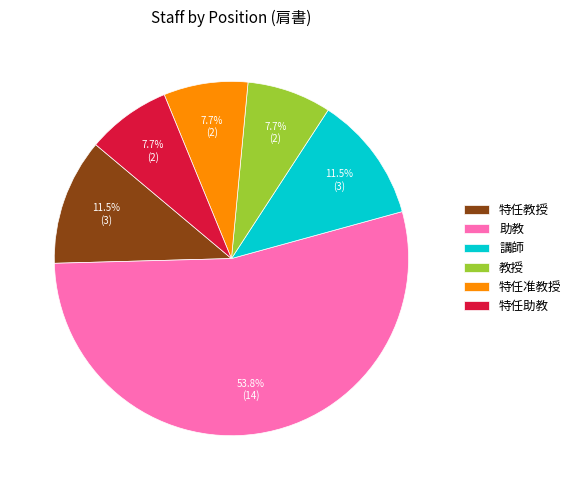

Between 特任准教授 and 特任教授, which is larger?

特任教授